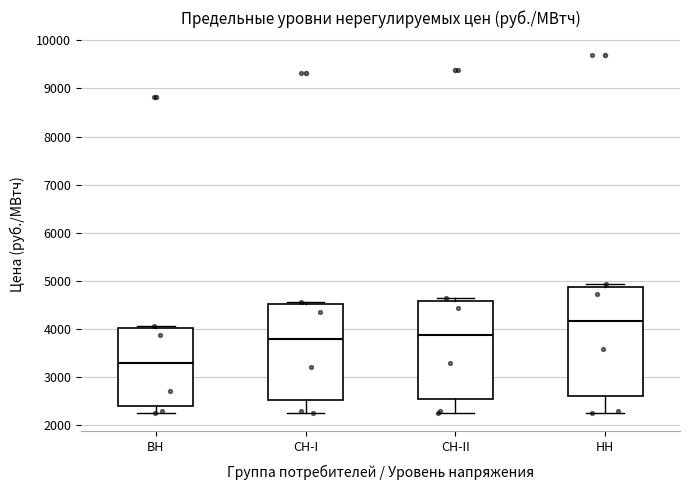

Where does the lower whisker of the box for СН-I end on the y-axis? The values are not printed on the chart, so give them approximately, as read against the axis.

2300